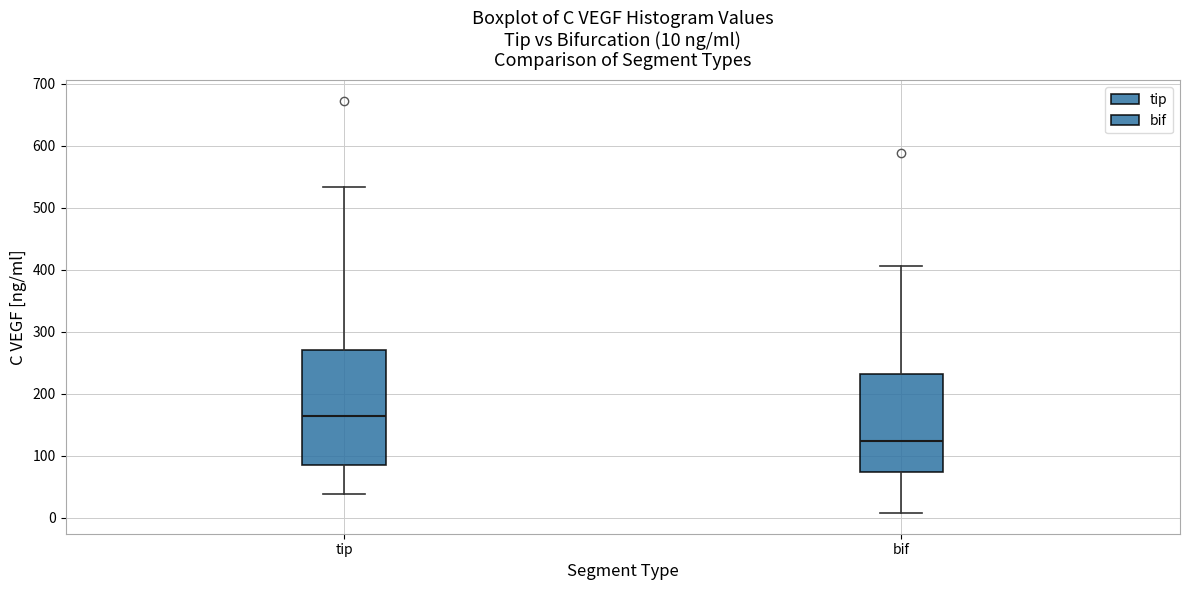

Which box is the tallest, from its lower edge to its upper edge?

tip